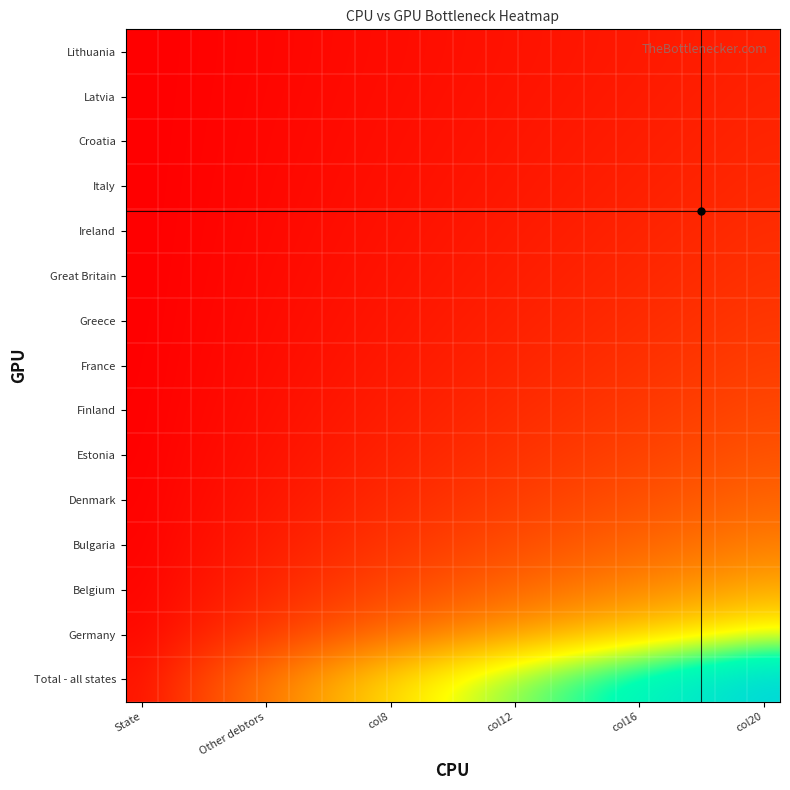

Reading left to right, extract all data points from this chart.

Total - all states: -0.0	1.0	2.0	3.0	4.0	5.0	6.0	7.0	8.0	9.0	10.0	11.0	12.0	13.0	14.0	15.0	16.0	17.0	18.0	19.0
Germany: -0.5	-0.0	0.5	1.0	1.5	2.0	2.5	3.0	3.5	4.0	4.5	5.0	5.5	6.0	6.5	7.0	7.5	8.0	8.5	9.0
Belgium: -0.7	-0.3	-0.0	0.3	0.7	1.0	1.3	1.7	2.0	2.3	2.7	3.0	3.3	3.7	4.0	4.3	4.7	5.0	5.3	5.7
Bulgaria: -0.8	-0.5	-0.3	-0.0	0.2	0.5	0.7	1.0	1.2	1.5	1.7	2.0	2.2	2.5	2.7	3.0	3.2	3.5	3.7	4.0
Denmark: -0.8	-0.6	-0.4	-0.2	-0.0	0.2	0.4	0.6	0.8	1.0	1.2	1.4	1.6	1.8	2.0	2.2	2.4	2.6	2.8	3.0
Estonia: -0.8	-0.7	-0.5	-0.3	-0.2	-0.0	0.2	0.3	0.5	0.7	0.8	1.0	1.2	1.3	1.5	1.7	1.8	2.0	2.2	2.3
Finland: -0.9	-0.7	-0.6	-0.4	-0.3	-0.1	-0.0	0.1	0.3	0.4	0.6	0.7	0.9	1.0	1.1	1.3	1.4	1.6	1.7	1.9
France: -0.9	-0.8	-0.6	-0.5	-0.4	-0.3	-0.1	-0.0	0.1	0.2	0.4	0.5	0.6	0.7	0.9	1.0	1.1	1.2	1.4	1.5
Greece: -0.9	-0.8	-0.7	-0.6	-0.4	-0.3	-0.2	-0.1	-0.0	0.1	0.2	0.3	0.4	0.6	0.7	0.8	0.9	1.0	1.1	1.2
Great Britain: -0.9	-0.8	-0.7	-0.6	-0.5	-0.4	-0.3	-0.2	-0.1	-0.0	0.1	0.2	0.3	0.4	0.5	0.6	0.7	0.8	0.9	1.0
Ireland: -0.9	-0.8	-0.7	-0.6	-0.5	-0.5	-0.4	-0.3	-0.2	-0.1	-0.0	0.1	0.2	0.3	0.4	0.5	0.5	0.6	0.7	0.8
Italy: -0.9	-0.8	-0.8	-0.7	-0.6	-0.5	-0.4	-0.3	-0.3	-0.2	-0.1	-0.0	0.1	0.2	0.2	0.3	0.4	0.5	0.6	0.7
Croatia: -0.9	-0.8	-0.8	-0.7	-0.6	-0.5	-0.5	-0.4	-0.3	-0.2	-0.2	-0.1	-0.0	0.1	0.2	0.2	0.3	0.4	0.5	0.5
Latvia: -0.9	-0.9	-0.8	-0.7	-0.6	-0.6	-0.5	-0.4	-0.4	-0.3	-0.2	-0.1	-0.1	-0.0	0.1	0.1	0.2	0.3	0.4	0.4
Lithuania: -0.9	-0.9	-0.8	-0.7	-0.7	-0.6	-0.5	-0.5	-0.4	-0.3	-0.3	-0.2	-0.1	-0.1	-0.0	0.1	0.1	0.2	0.3	0.3